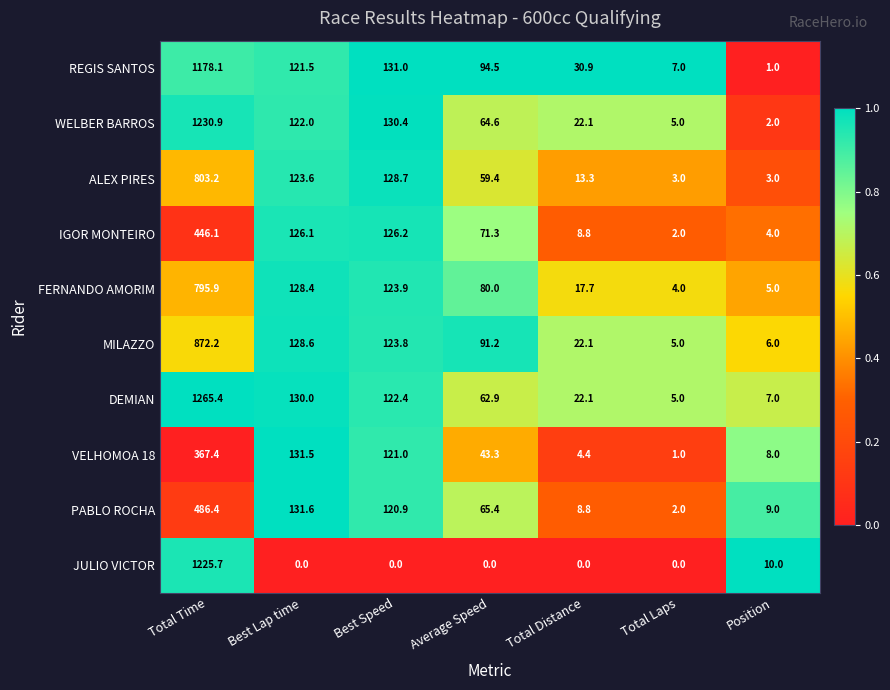

What is the total value across all series at Average Speed?

632.6